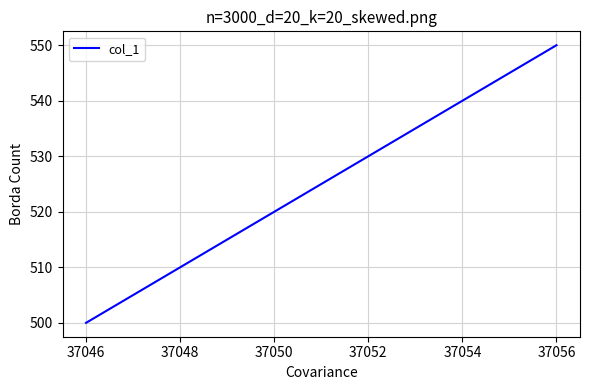

What is the value of the 1st point from the left?

500